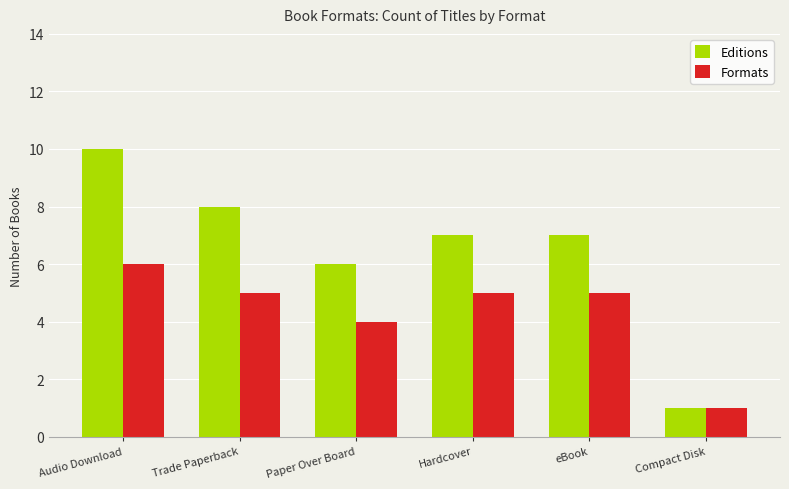

How many bars are there in total?

12